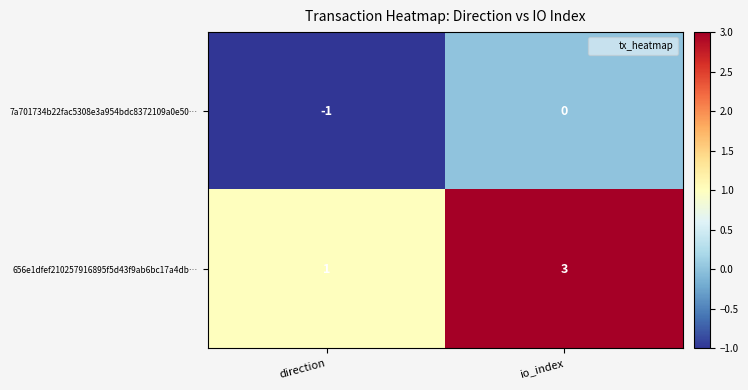

How many series are shown in this chart?

2